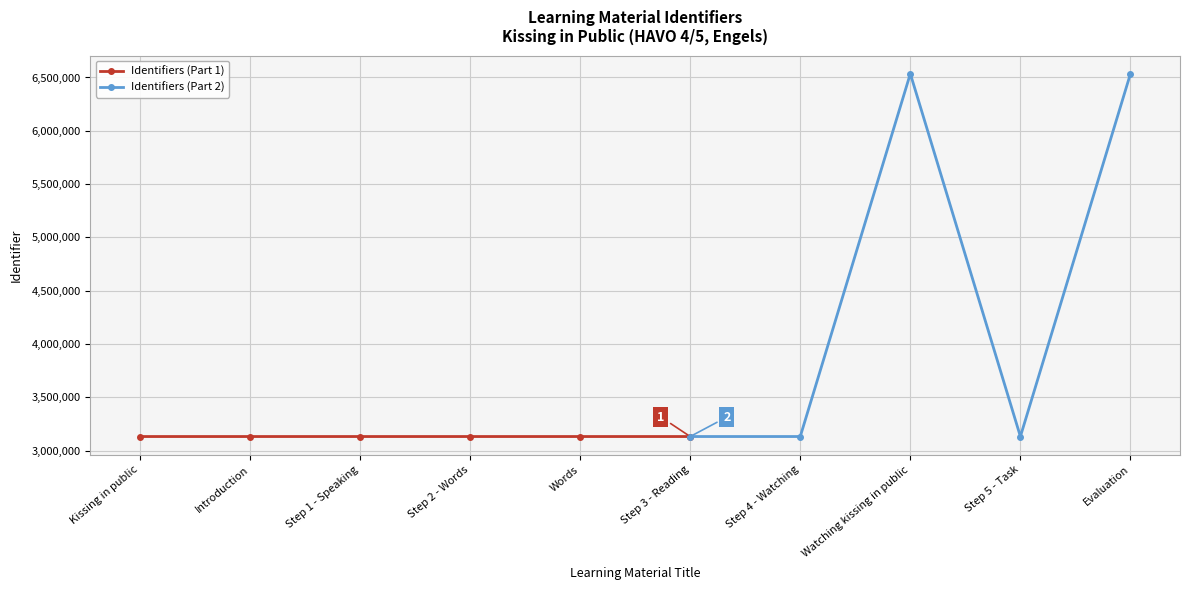

What is the maximum value shown in the chart?

6535511